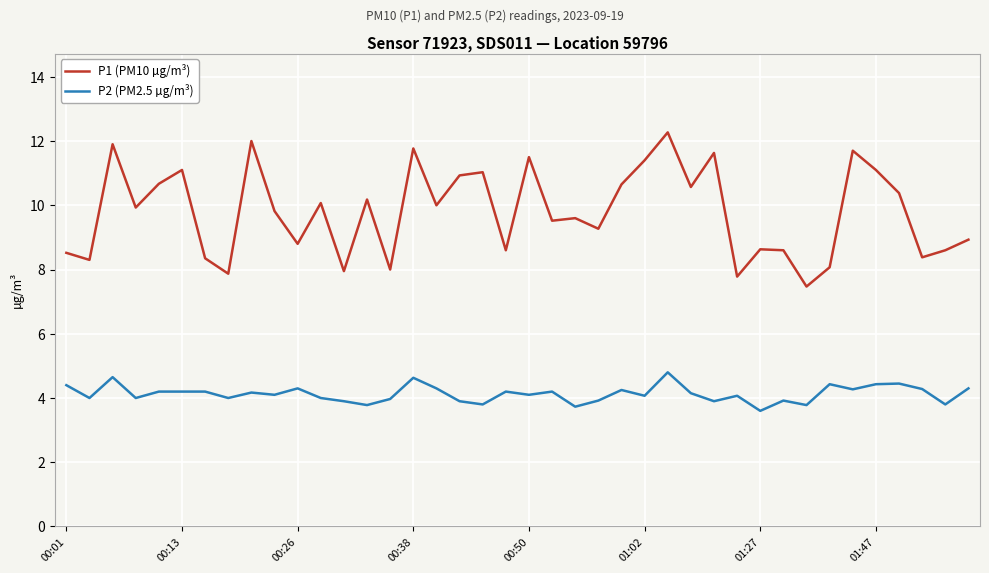

What is the difference between the maximum and second lowest values in the P2 (PM2.5 µg/m³) series?

1.1